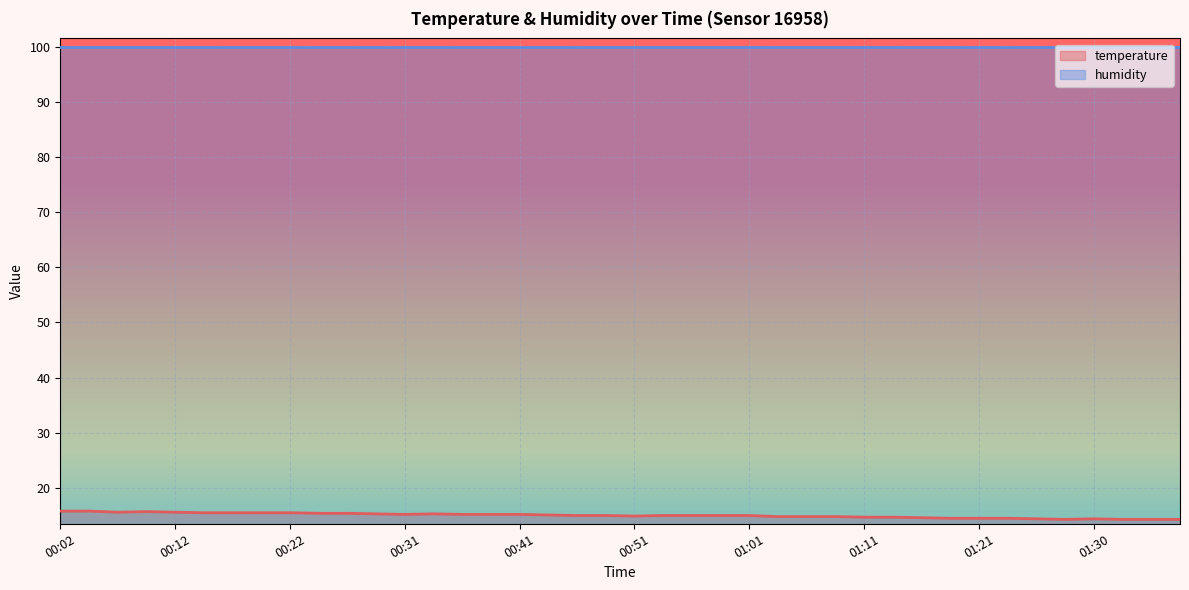

Is this an area chart (filled region under the line)?

No